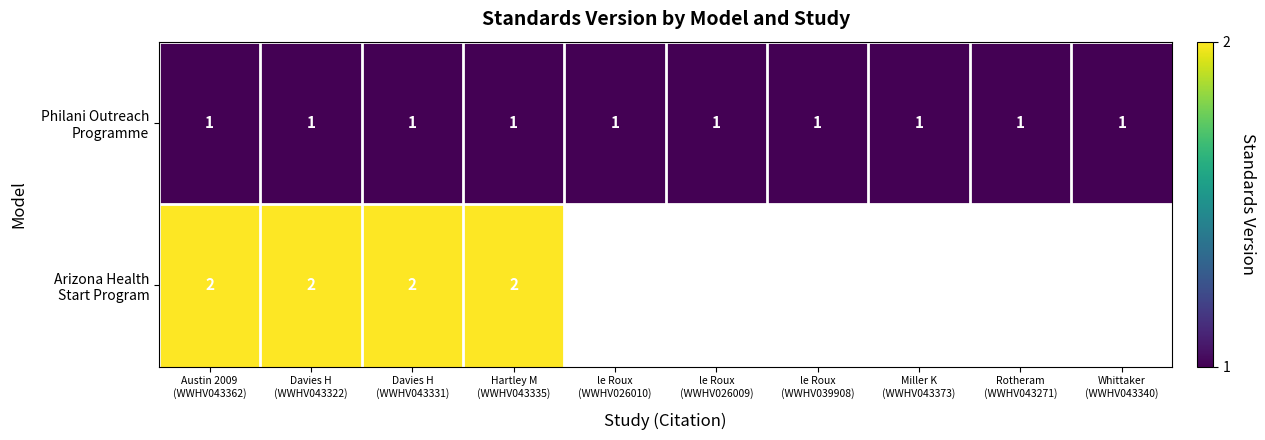

True or false: Philani Outreach Programme has a value of 0.6 at Hartley M (WWHV043335).

False